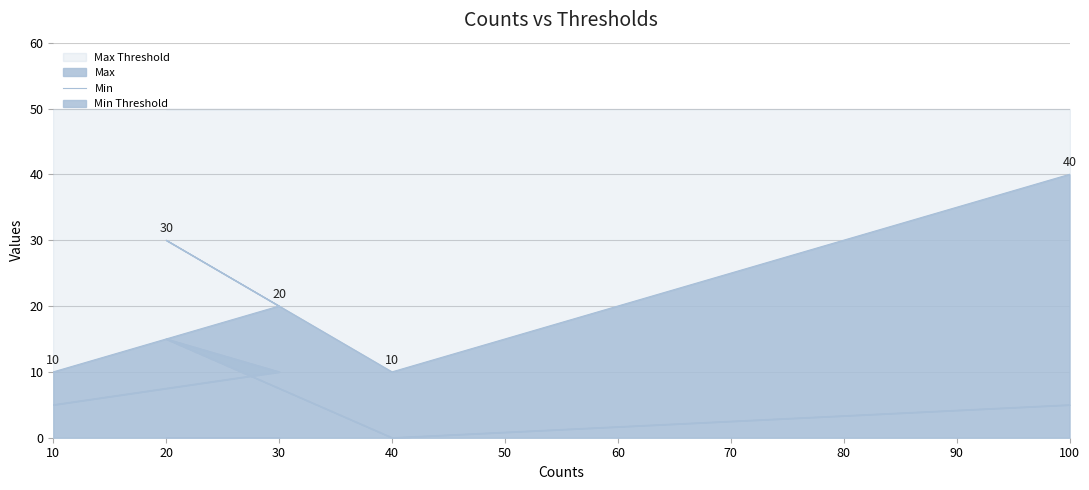

Reading left to right, what are all the values shown in this chart?

5	10	15	0	5